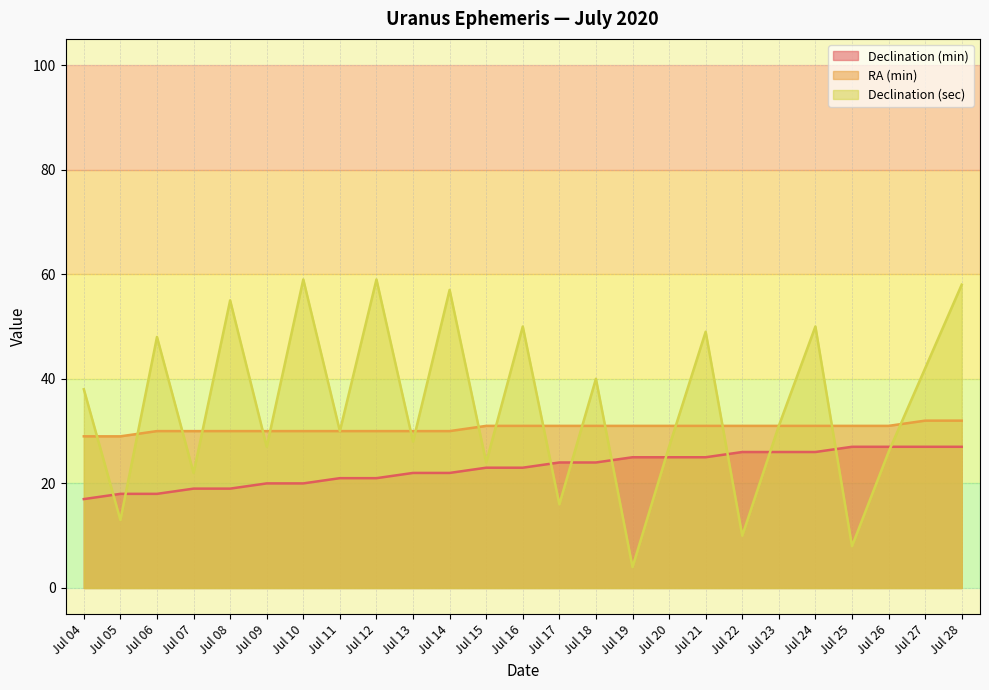

What is the difference between the highest and lowest values at Jul 06?

30